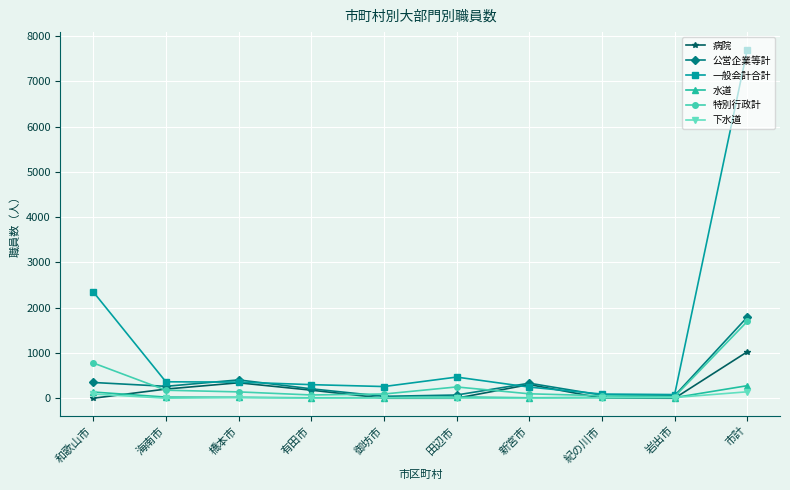

Which series has the largest total across all categories?

一般会計合計